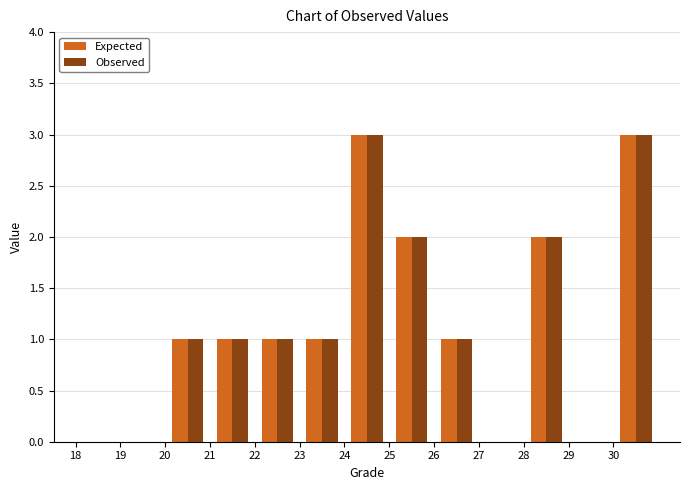

What is the height of the Expected bar covering 23 to 24 on the x-axis? The values are not printed on the chart, so give them approximately, as read against the axis.

1